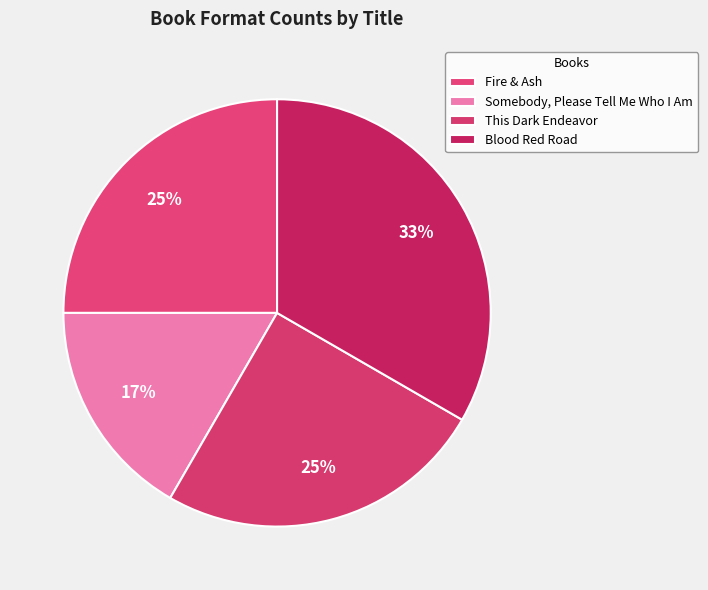

Count the number of slices in the pie.

4